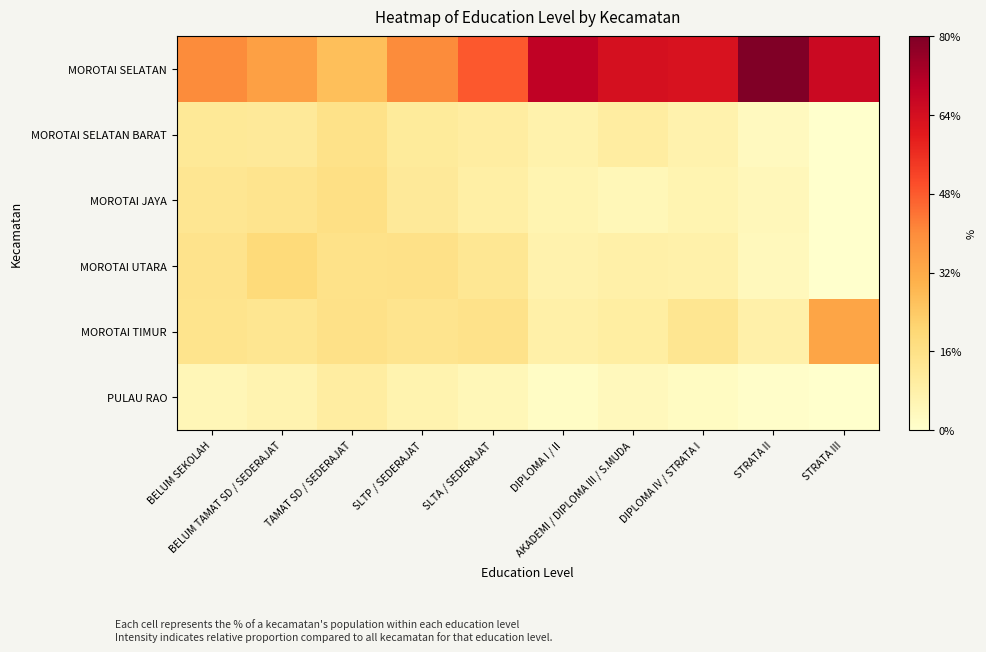

Which series has the largest range (max minus min)?

MOROTAI SELATAN